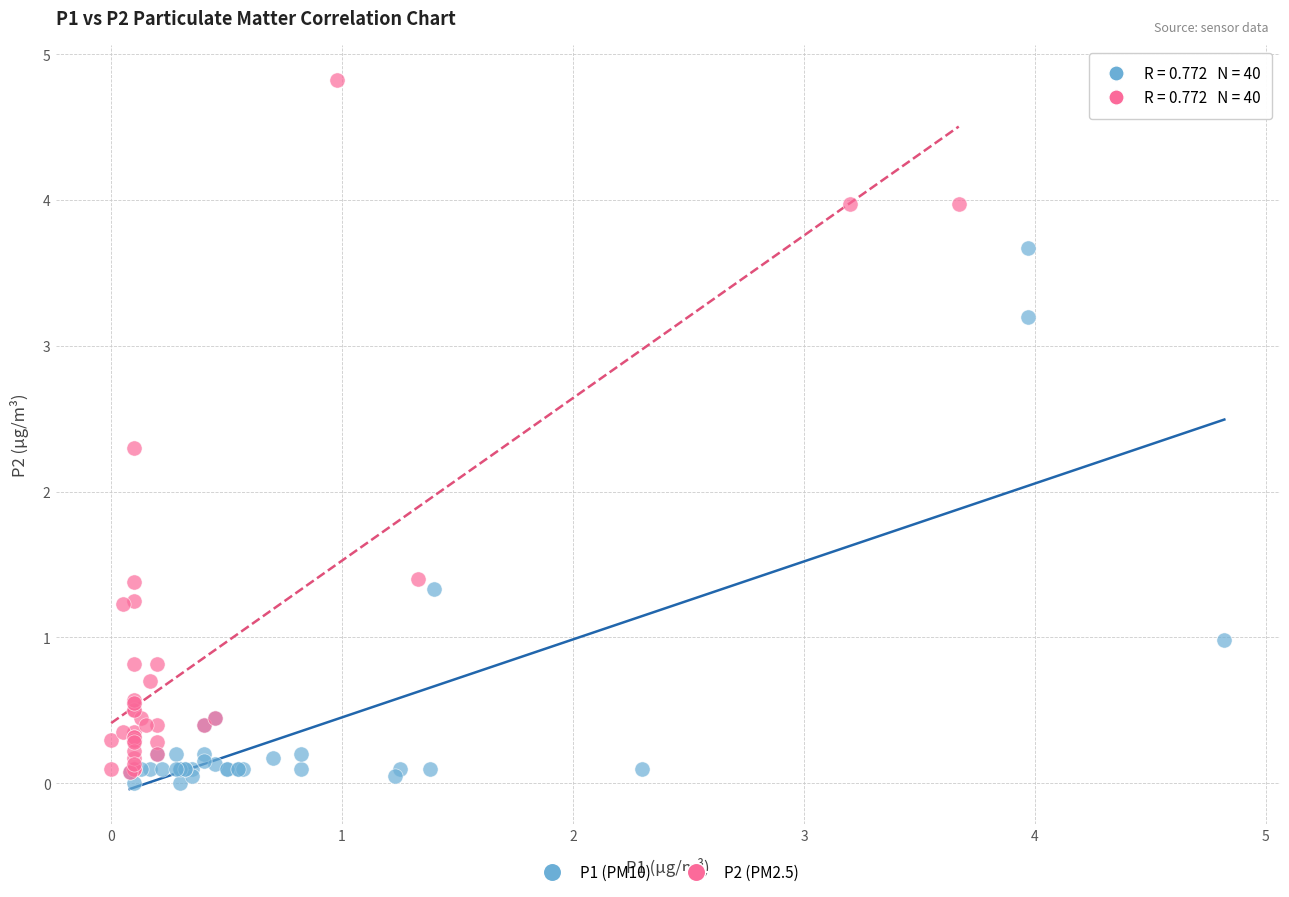

Which series contains the highest Y value?

P2 (PM2.5)